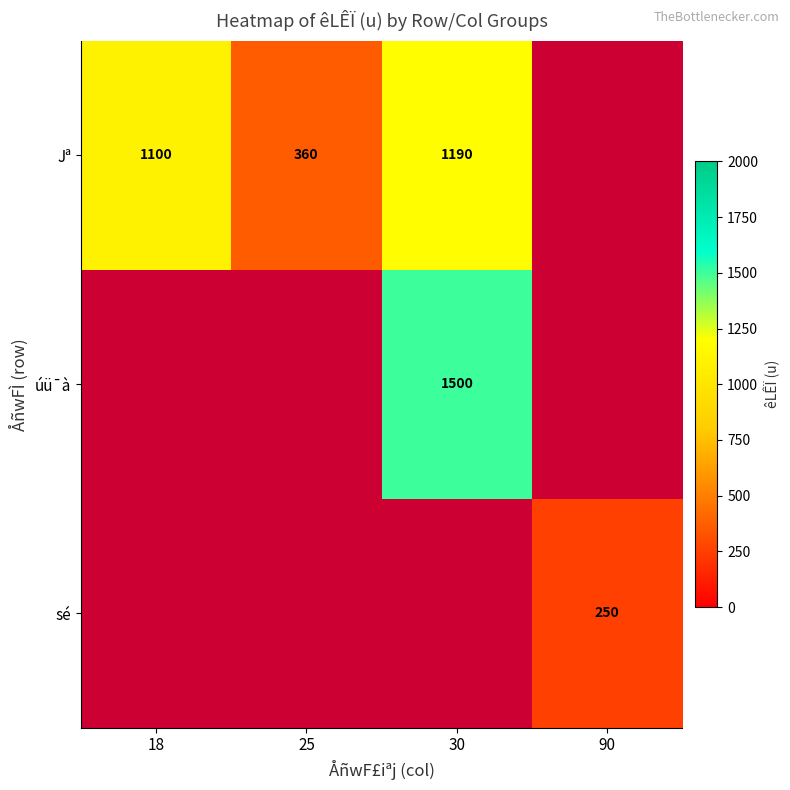

Is the value of úü¯à at 30 greater than the value of Jª at 30?

Yes